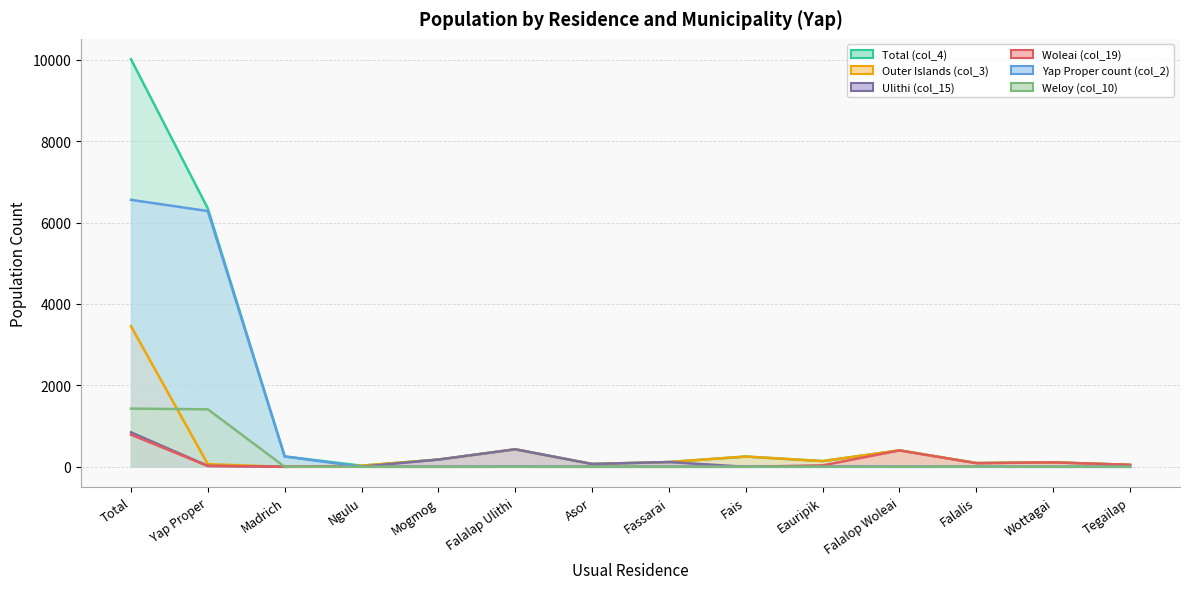

How many positive values does the Outer Islands (col_3) series have?

13